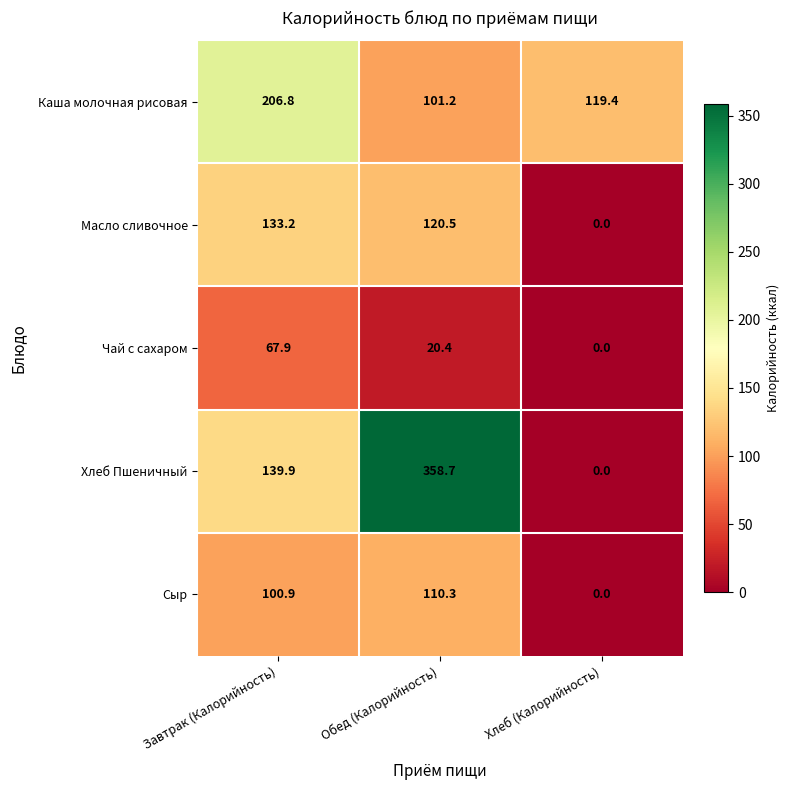

Which series changed the most between Завтрак (Калорийность) and Обед (Калорийность)?

Хлеб Пшеничный